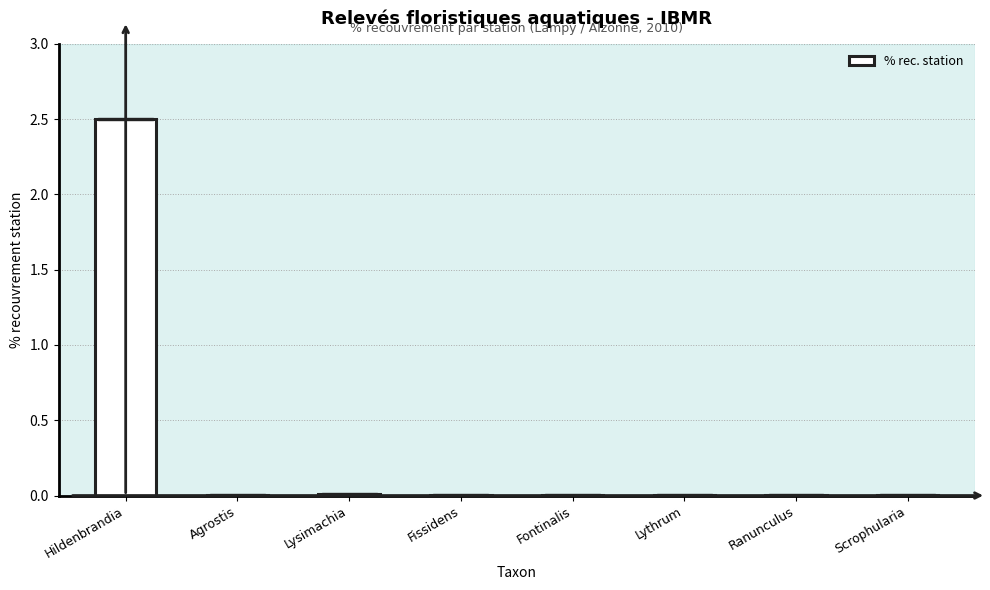

At which category does the chart reach its peak across all series?

Hildenbrandia